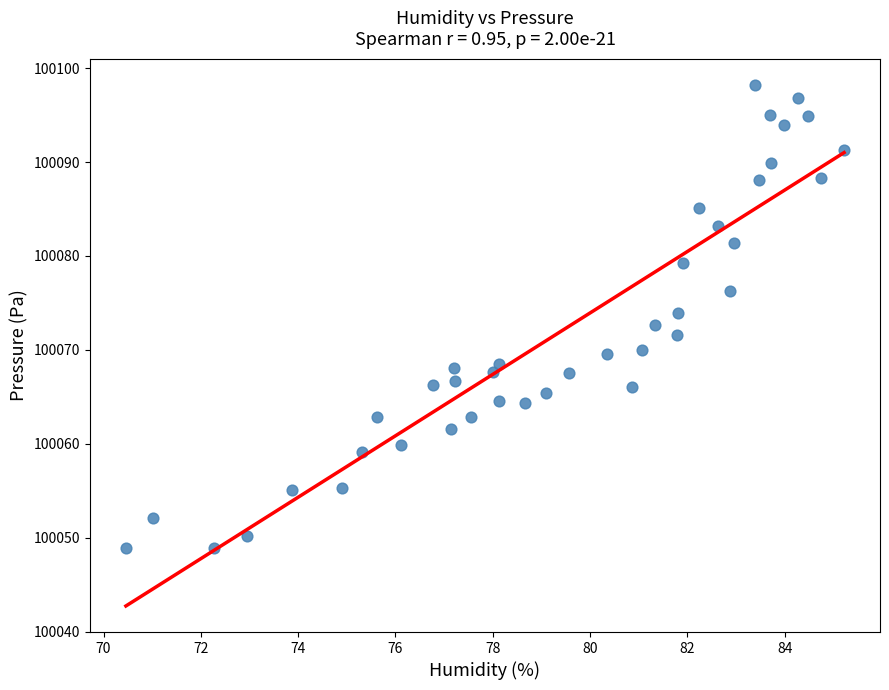

What is the range of Y values (max minus min)?

49.3